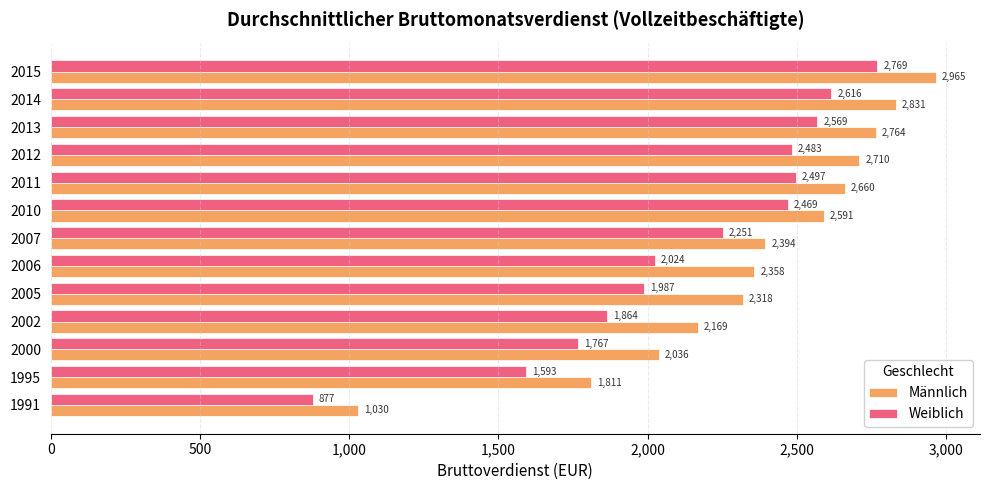

Which series changed the most between 1991 and 2010?

Weiblich